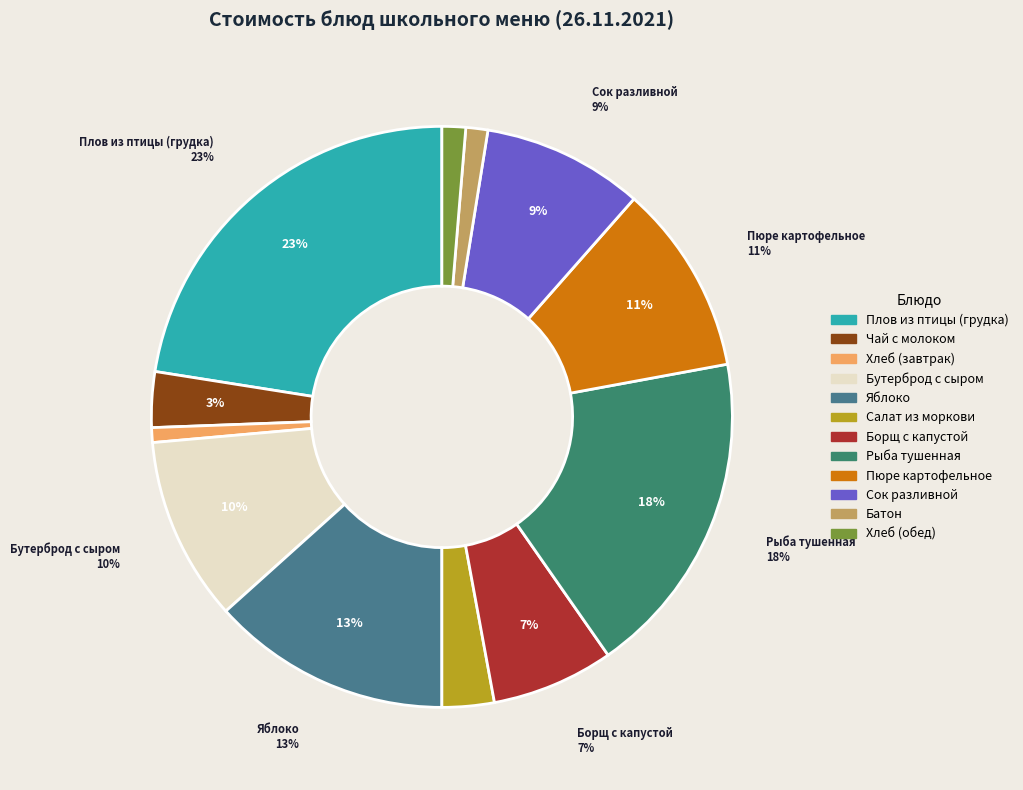

Is it true that Рыба тушенная is 18% of the pie?

True